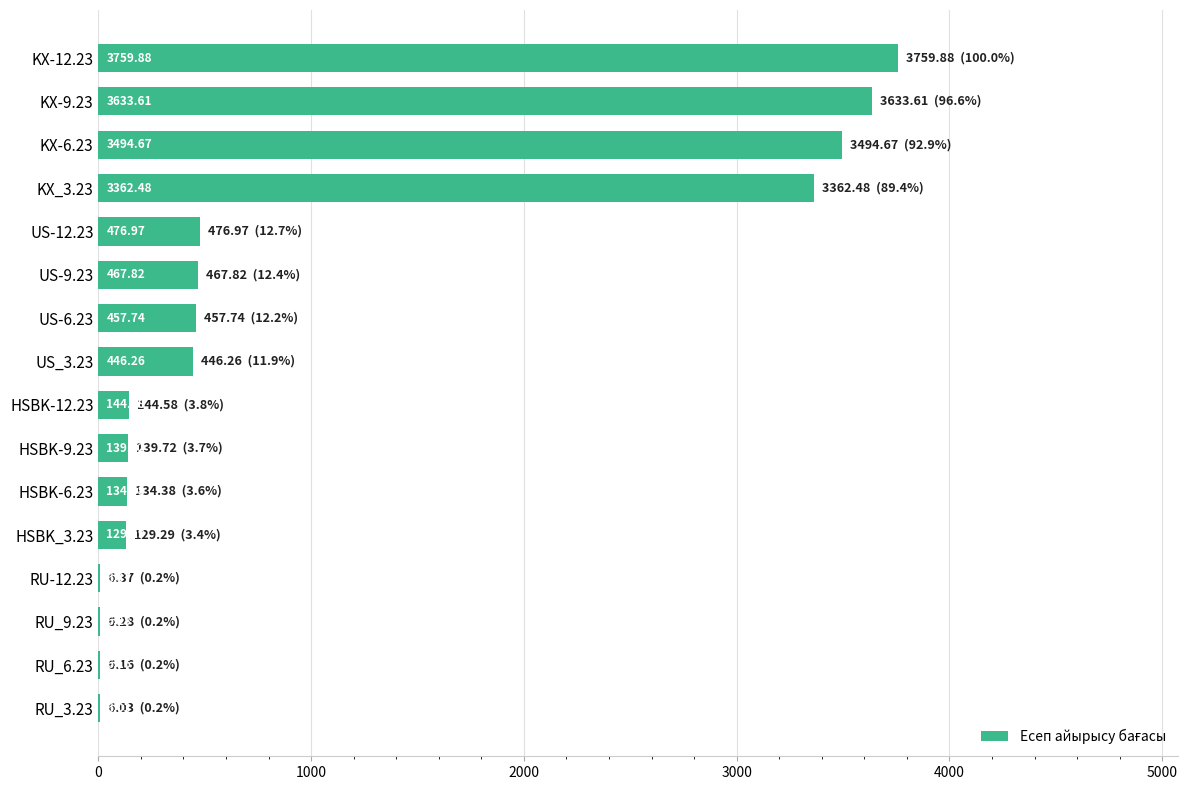

What is the change in value from KX-12.23 to KX-6.23?

-265.2